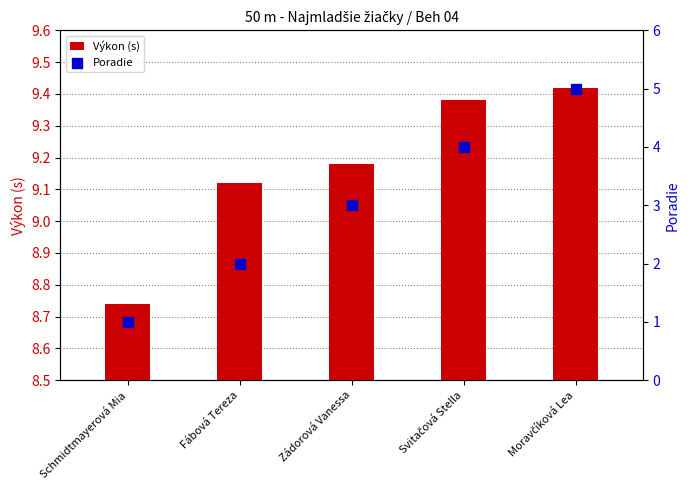

Is the value of Výkon (s) at Fábová Tereza greater than the value of Poradie at Zádorová Vanessa?

Yes